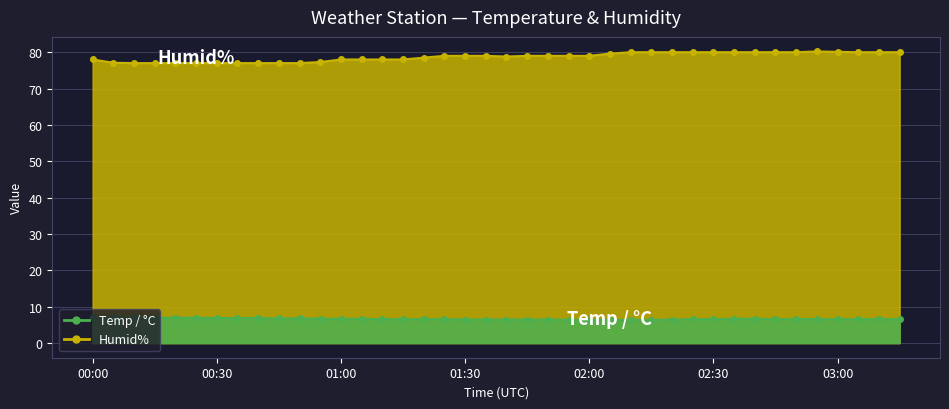

What are all the series names shown in the legend?

Humid% line, Temp / °C line